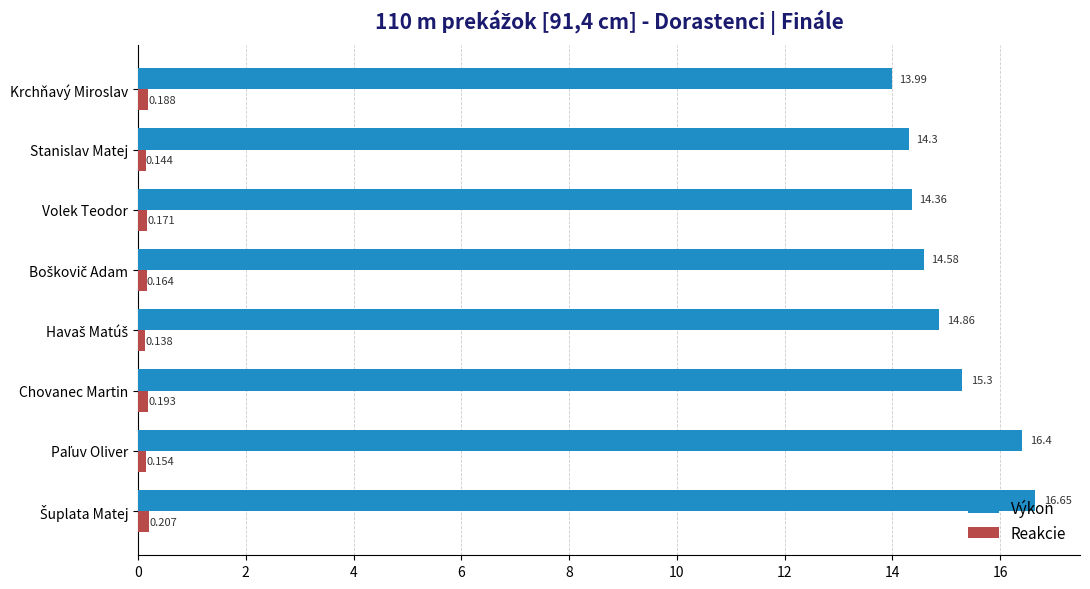

Rank the series at Volek Teodor from lowest to highest value.

Reakcie, Výkon